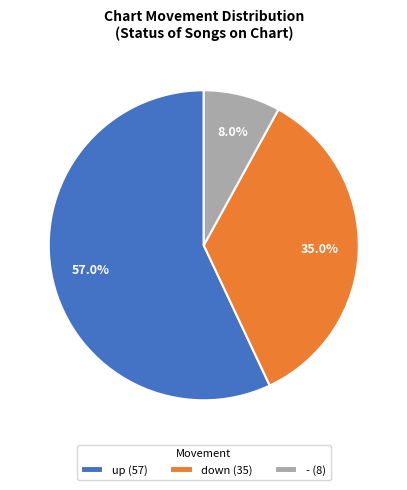

To the nearest percent, what is the average slice percentage?

33%